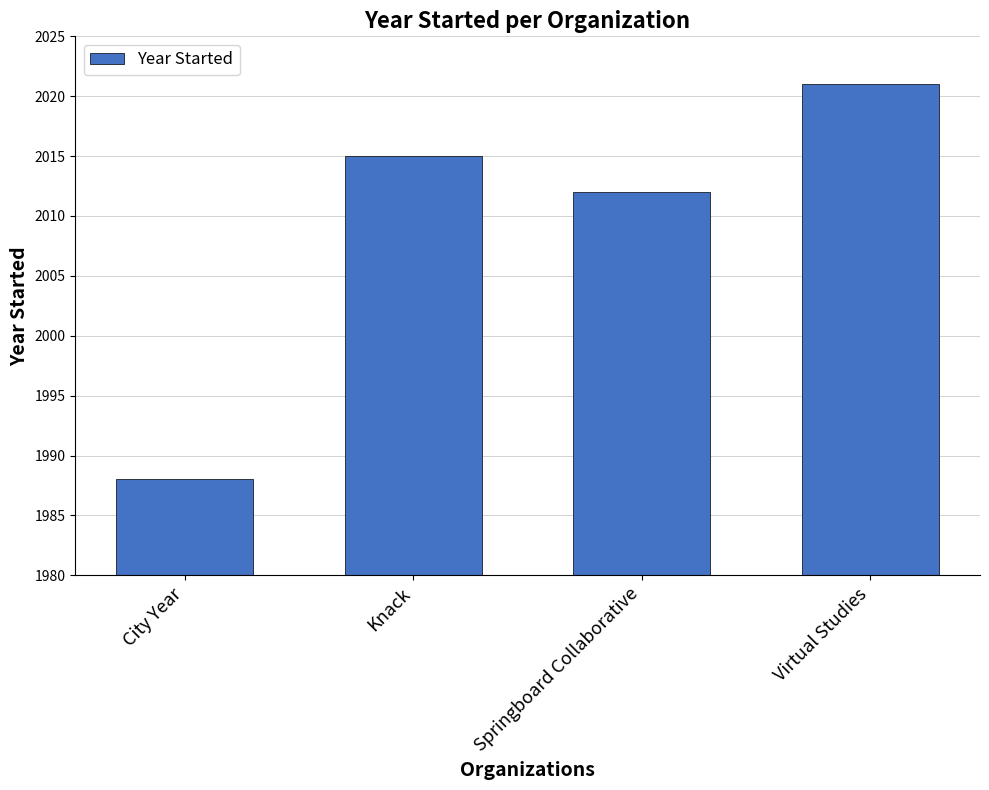

Approximately how many times larger is the value at Virtual Studies compared to Knack?

1.0